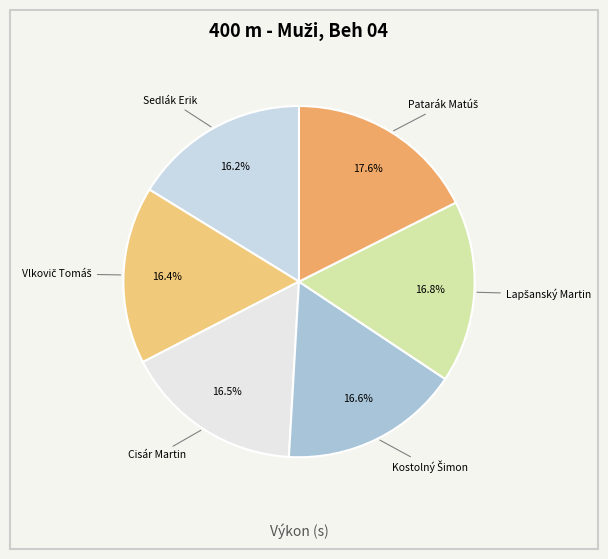

How many segments does this pie chart have?

6